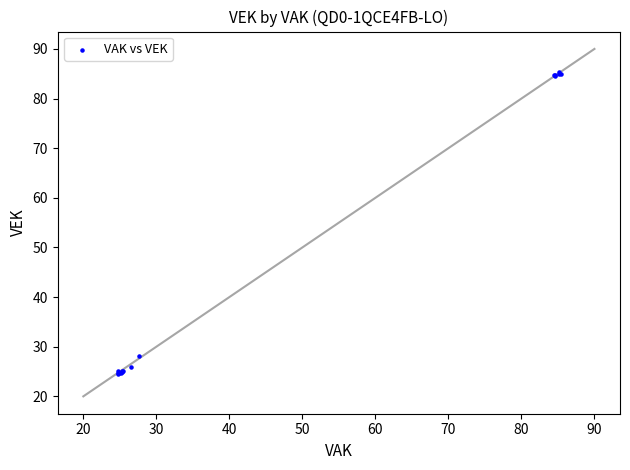

What Y value in the scatter plot is closest to 54?

28.1